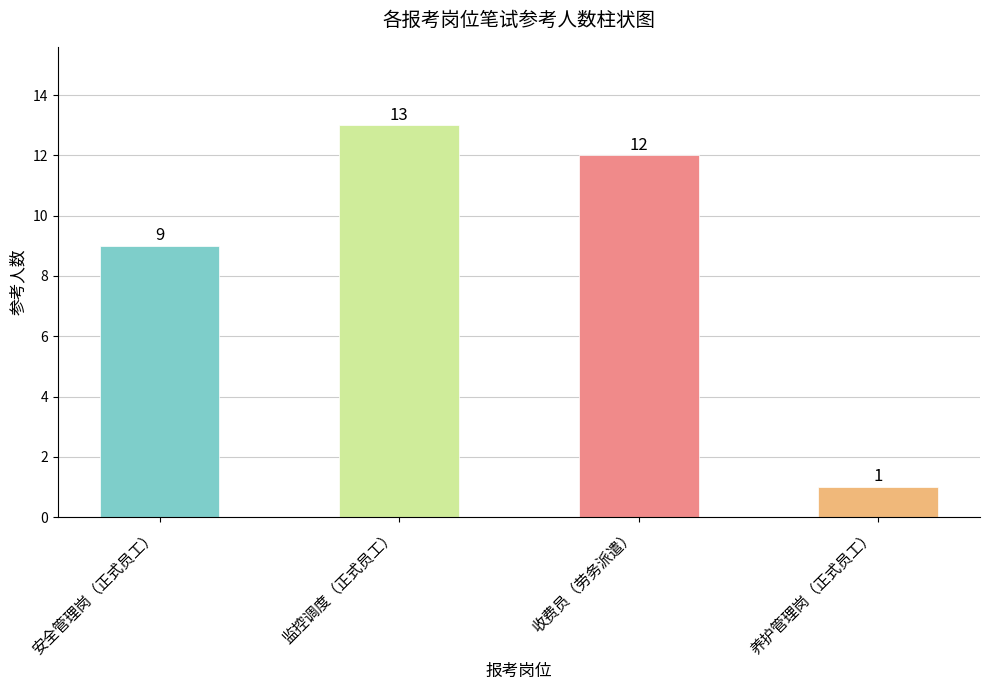

Reading left to right, transcribe all the data shown in this chart.

9	13	12	1